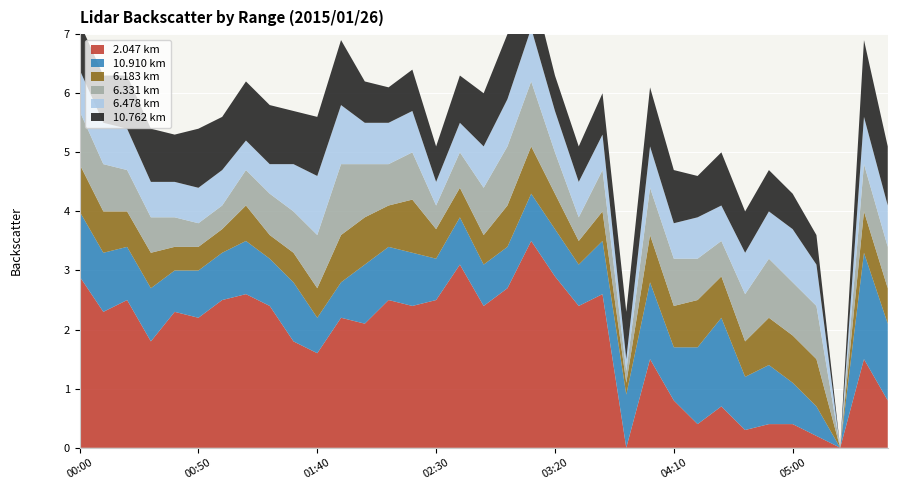

Reading right to left, transcribe all the data shown in this chart.

  2.047: 0.8	1.5	0.0	0.2	0.4	0.4	0.3	0.7	0.4	0.8	1.5	0.0	2.6	2.4	2.9	3.6	2.7	2.4	3.1	2.5	2.4	2.5	2.1	2.2	1.6	1.8	2.4	2.6	2.5	2.2	2.3	1.8	2.5	2.3	2.9
 10.910: 1.3	1.8	0.0	0.5	0.7	1.0	0.9	1.5	1.3	0.9	1.3	0.9	0.9	0.7	0.8	0.8	0.7	0.7	0.8	0.7	0.9	0.9	1.0	0.6	0.6	1.0	0.8	0.9	0.8	0.8	0.7	0.9	0.9	1.0	1.1
  6.183: 0.6	0.7	0.0	0.8	0.8	0.8	0.6	0.7	0.8	0.7	0.8	0.2	0.5	0.4	0.6	0.8	0.7	0.5	0.5	0.5	0.9	0.7	0.8	0.8	0.5	0.5	0.4	0.6	0.4	0.4	0.4	0.6	0.6	0.7	0.8
  6.331: 0.7	0.8	0.0	0.9	0.9	1.0	0.8	0.6	0.7	0.8	0.8	0.2	0.7	0.4	0.7	1.1	1.0	0.8	0.6	0.4	0.8	0.7	0.9	1.2	0.9	0.7	0.7	0.6	0.4	0.4	0.5	0.6	0.7	0.8	0.9
  6.478: 0.7	0.8	0.0	0.7	0.9	0.8	0.7	0.6	0.7	0.6	0.7	0.2	0.6	0.6	0.7	0.9	0.8	0.7	0.5	0.4	0.7	0.7	0.7	1.0	1.0	0.8	0.5	0.5	0.6	0.6	0.6	0.6	0.7	0.7	0.7
 10.762: 1.0	1.3	0.0	0.5	0.6	0.7	0.7	0.9	0.7	0.9	1.0	0.8	0.7	0.6	0.6	0.8	1.1	0.9	0.8	0.6	0.7	0.6	0.7	1.1	1.0	0.9	1.0	1.0	0.9	1.0	0.8	0.9	0.9	0.8	0.8